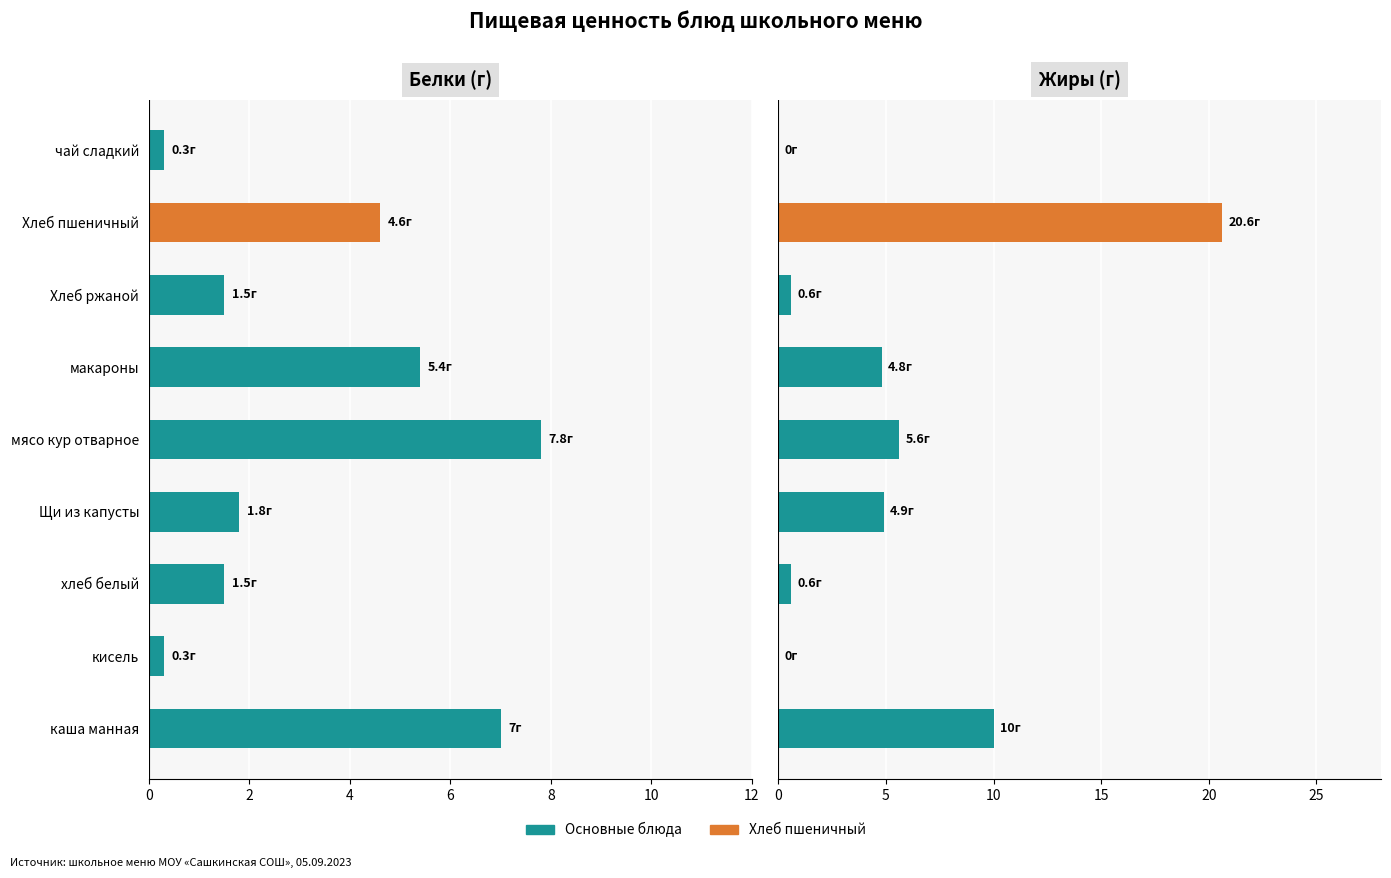

The Белки series shows 12.5 at каша манная. True or false?

False